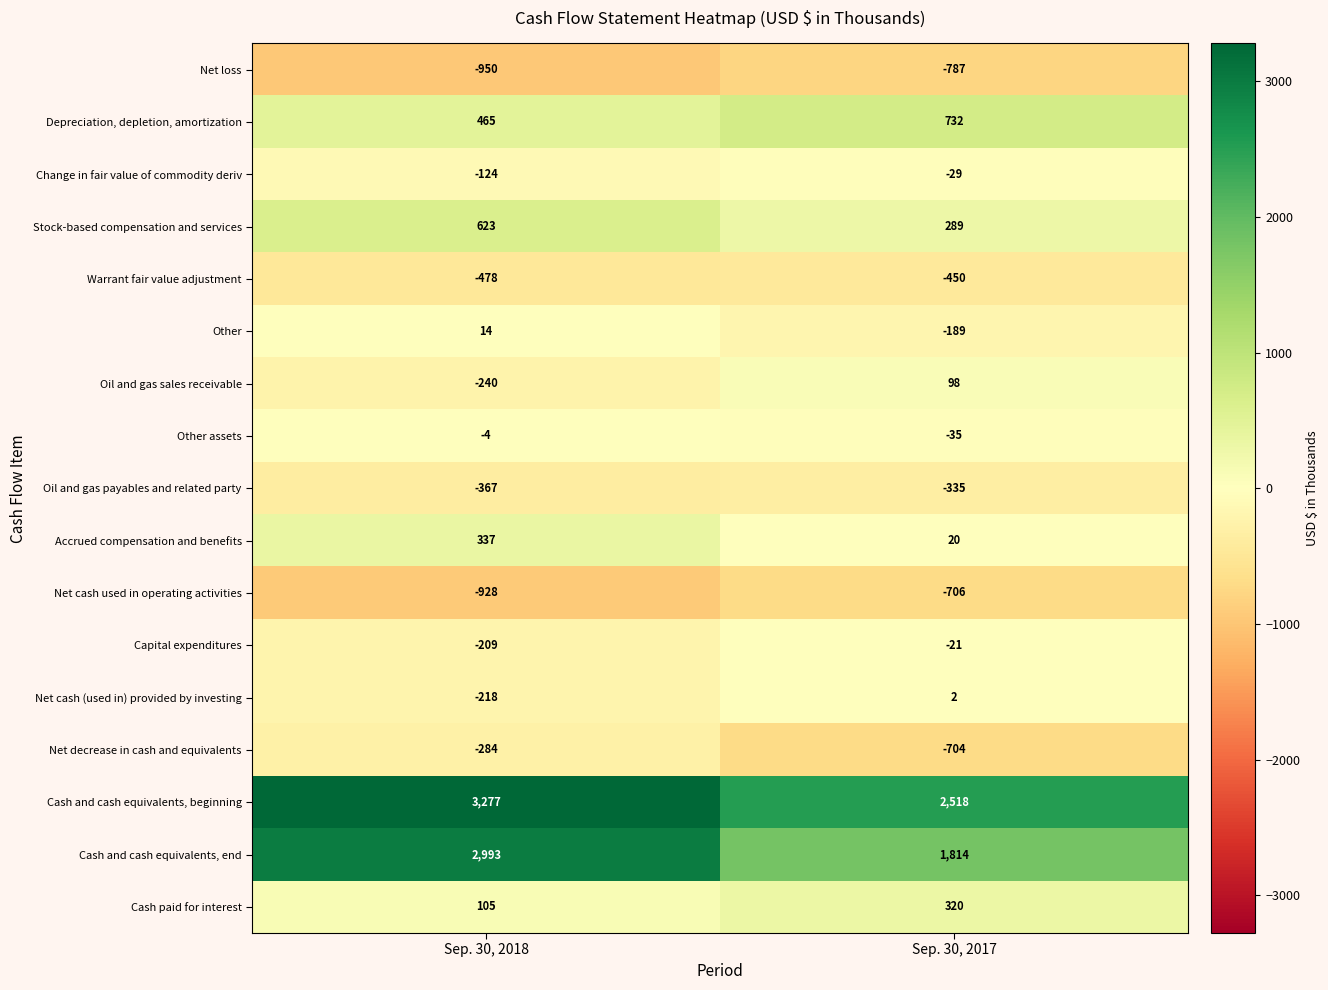

What is the difference between the Net decrease in cash and equivalents values at Sep. 30, 2018 and Sep. 30, 2017?

420